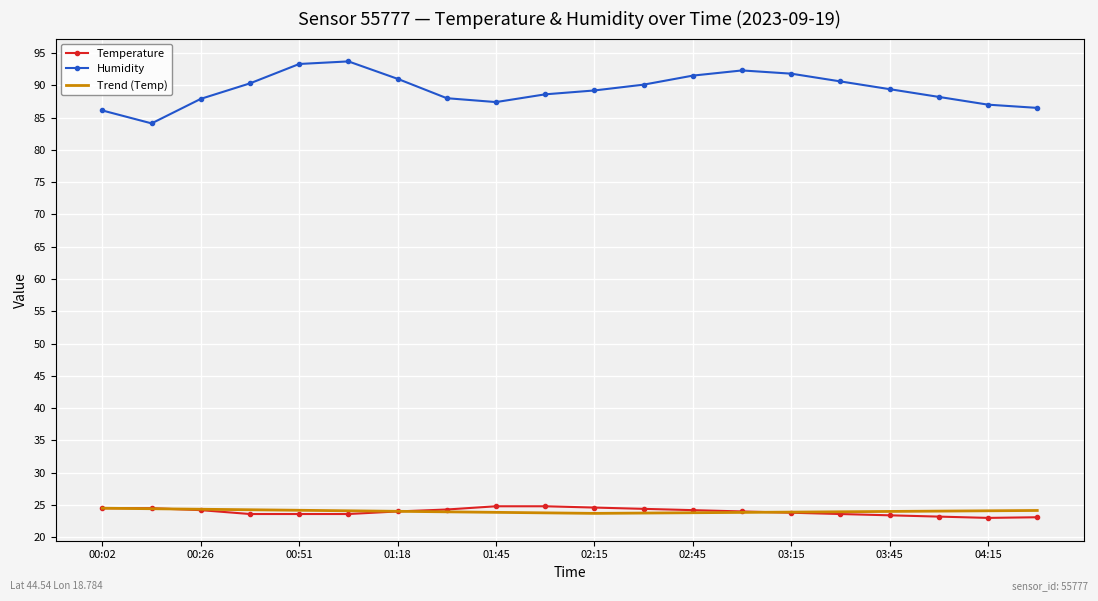

Which series has the largest total across all categories?

Humidity